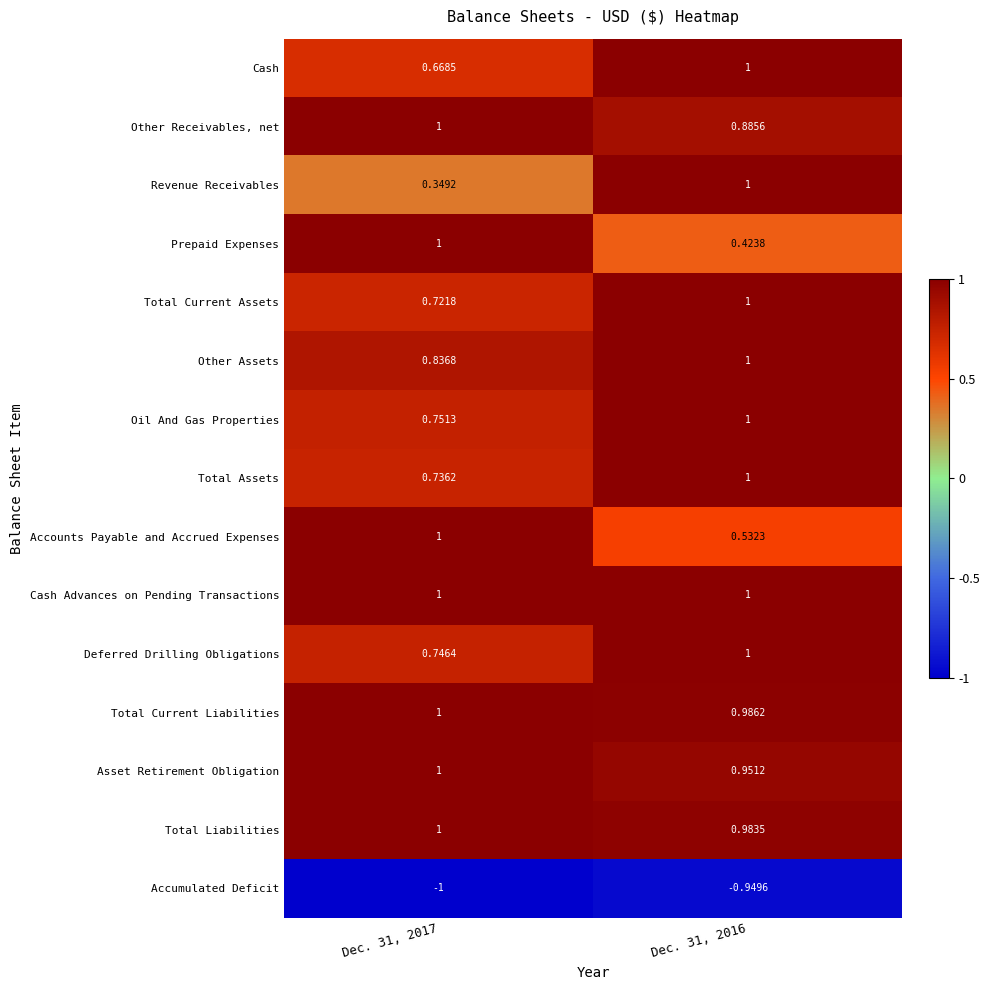

Which series has the largest total across all categories?

Cash Advances on Pending Transactions